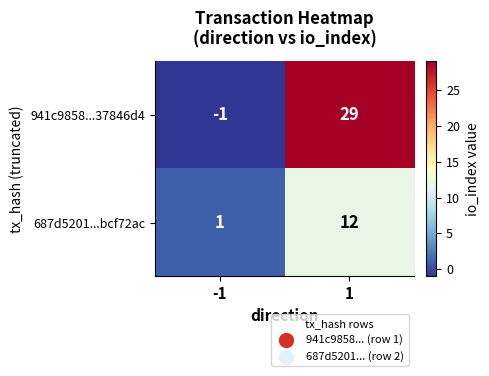

Which series changed the most between -1 and 1?

941c9858...37846d4